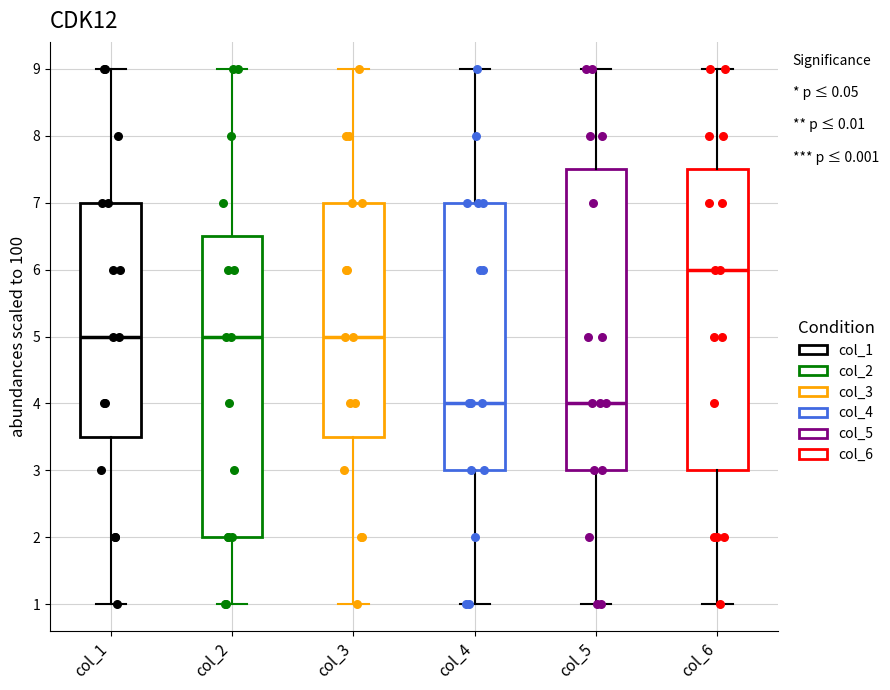

Which box's median line is the highest?

col_6